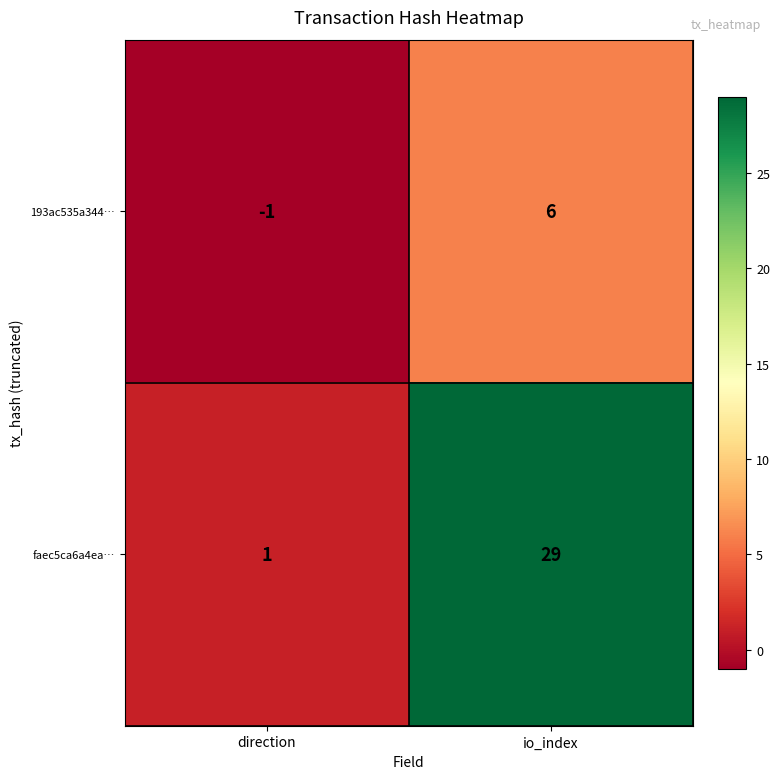

The value of 193ac535a344… at io_index is 6. True or false?

True